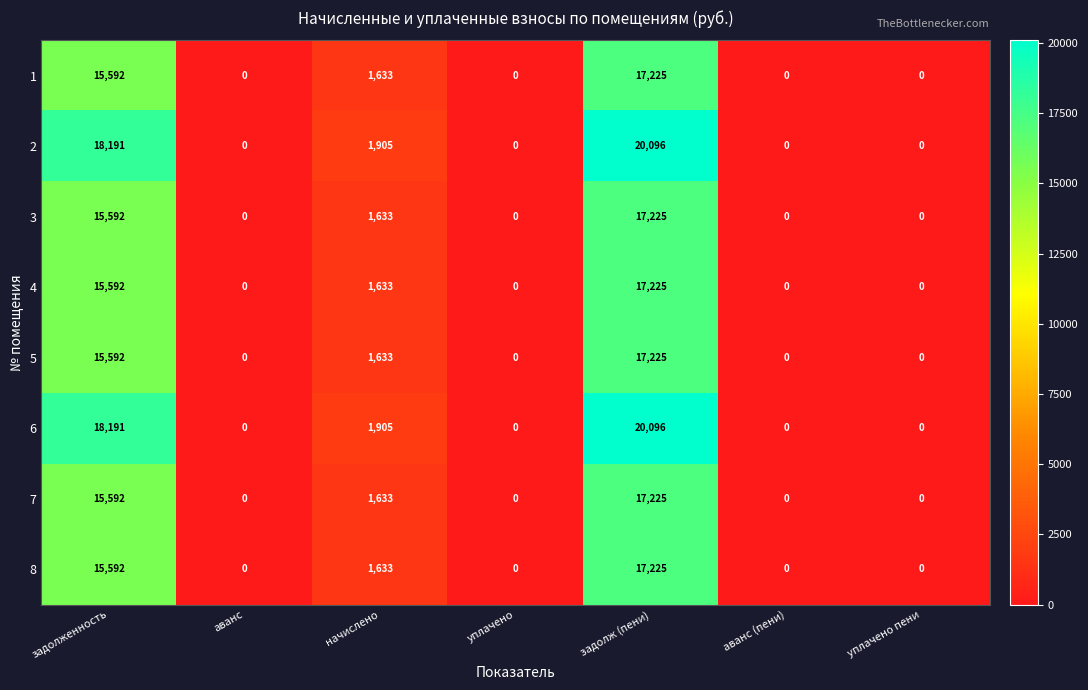

At which label is 3 closest to 8612?

начислено